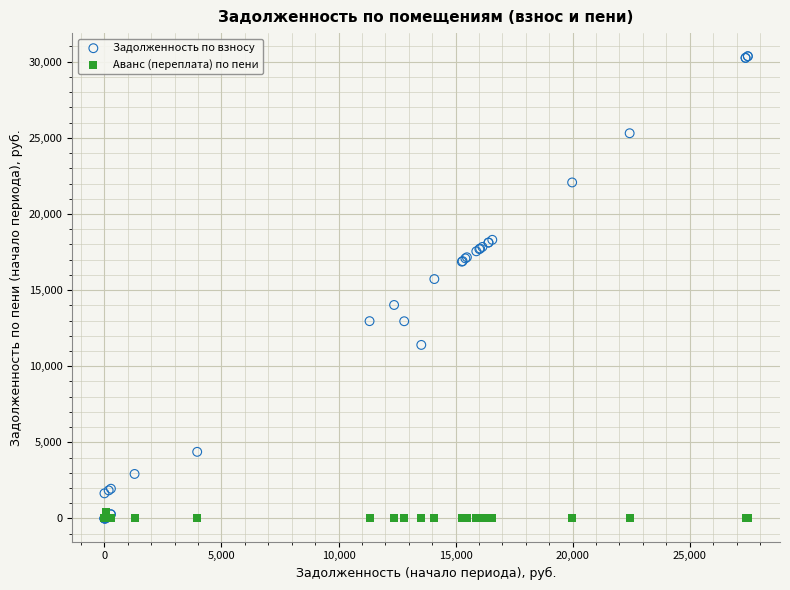

Across all series, what Y value is closest to 15179?

15725.3